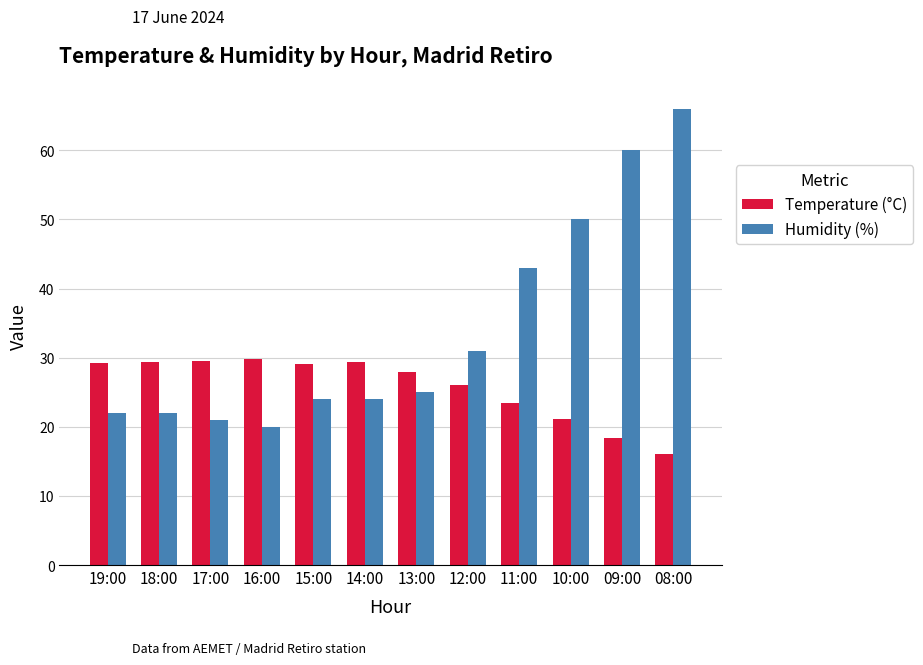

At which label does Temperature (°C) first exceed 29?

19:00